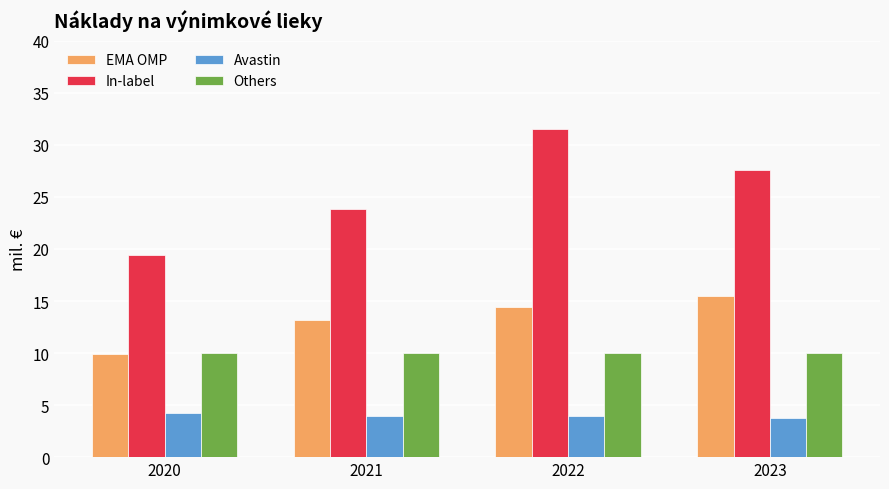

What is the minimum value shown in the chart?

3.8